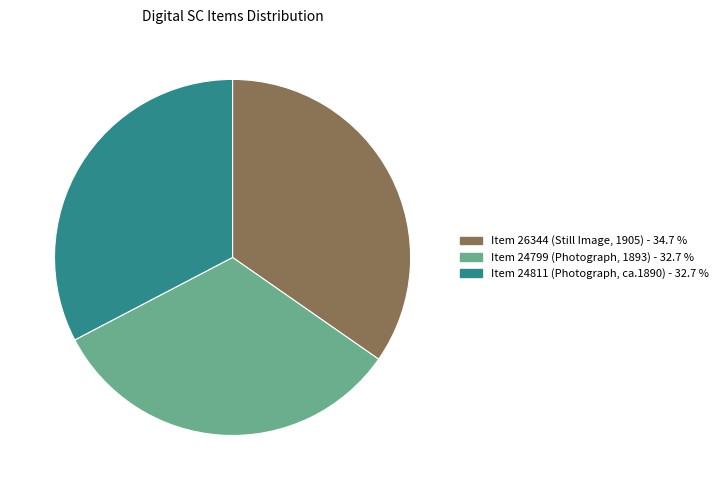

How many segments does this pie chart have?

3